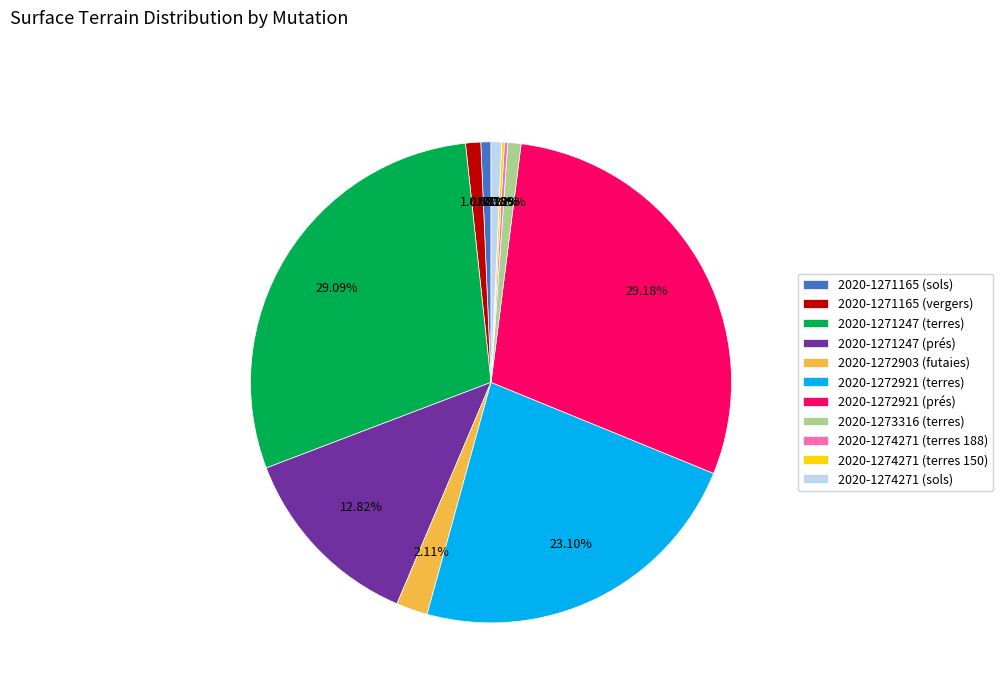

What is the ratio of the value at 2020-1272921 (terres) to the value at 2020-1272903 (futaies)?

10.9